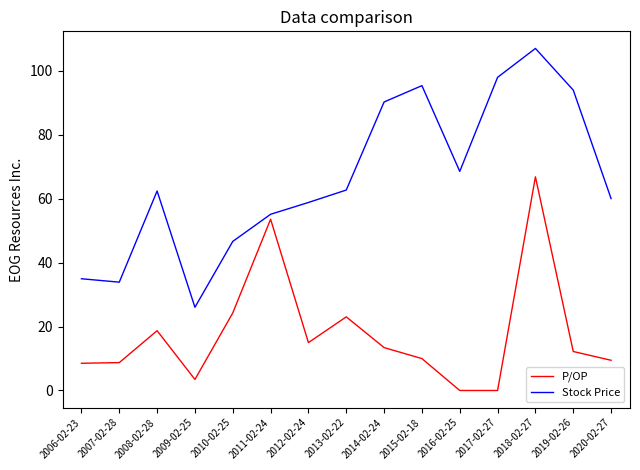

How many values in the P/OP series exceed 12?

8